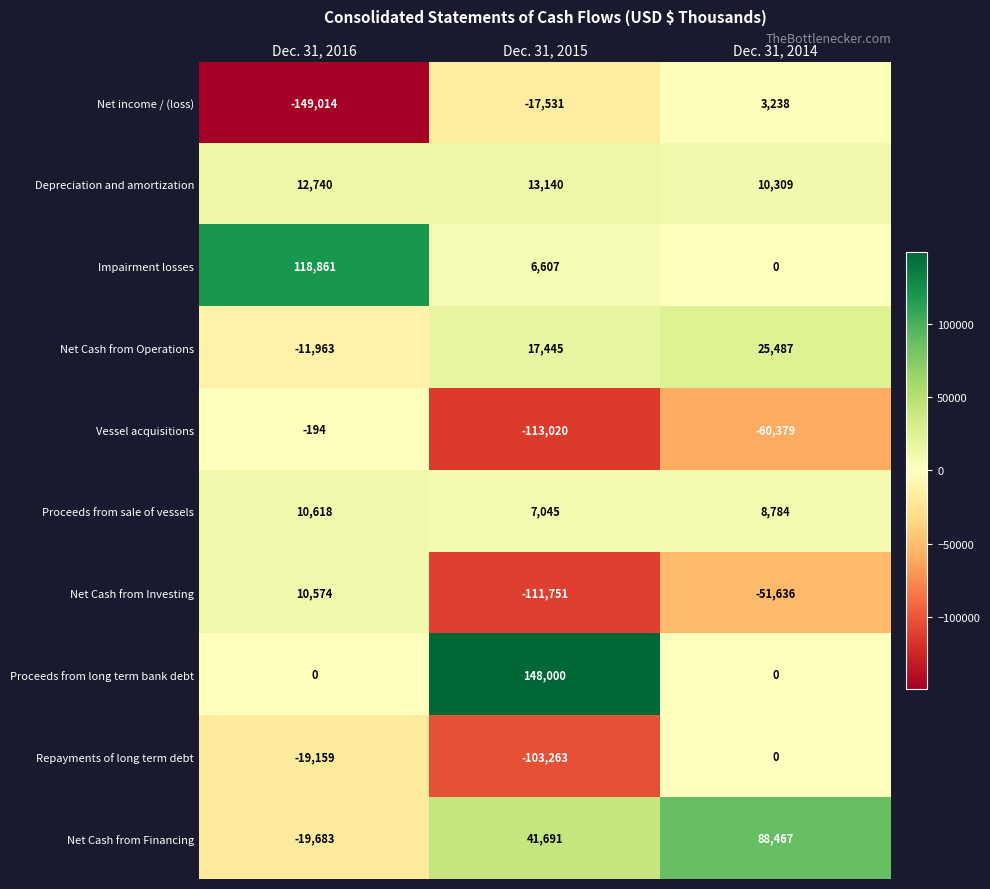

What is the total value across all series at Dec. 31, 2014?

24270